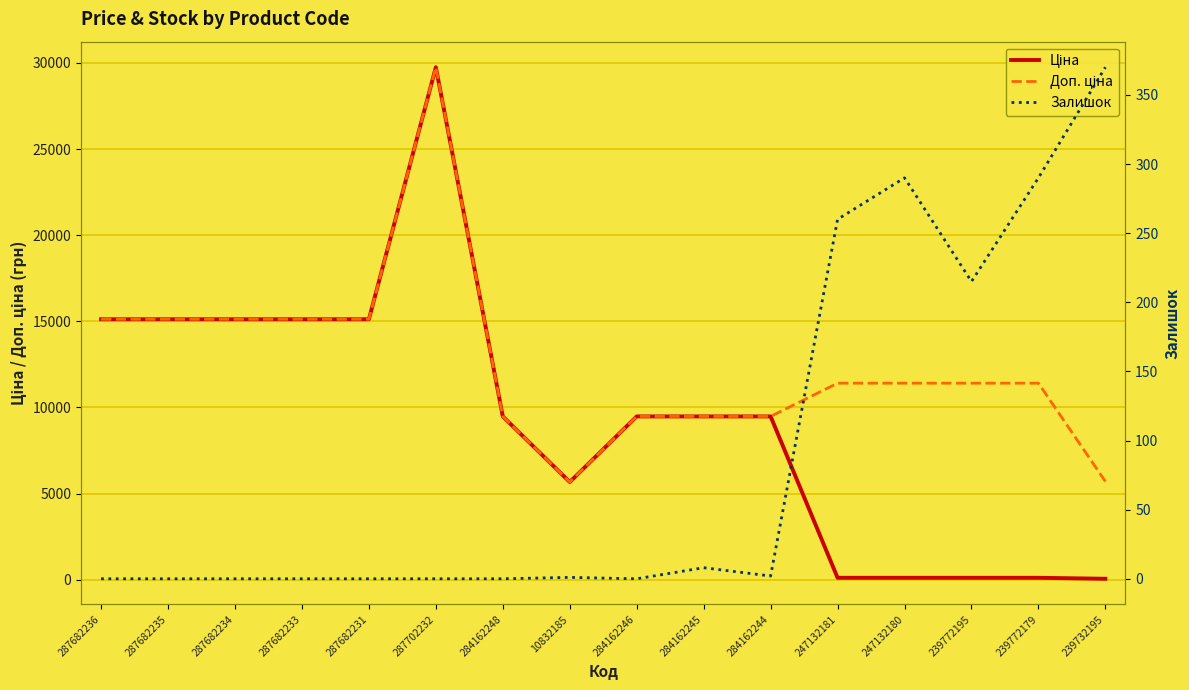

How many data points in Ціна are less than 9480?

6